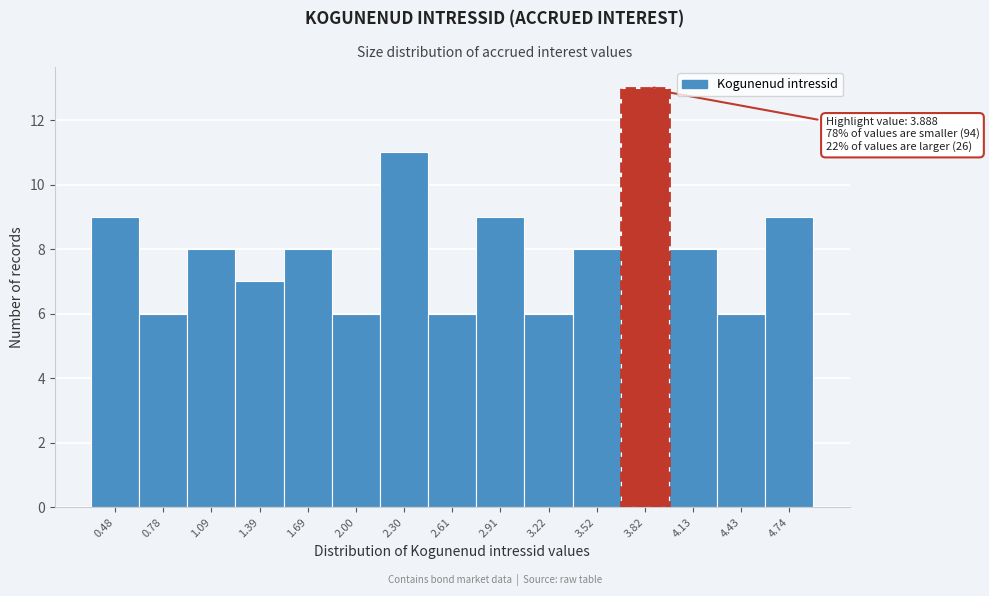

Over which range of the x-axis is the bar tallest?

3.65 to 4.00